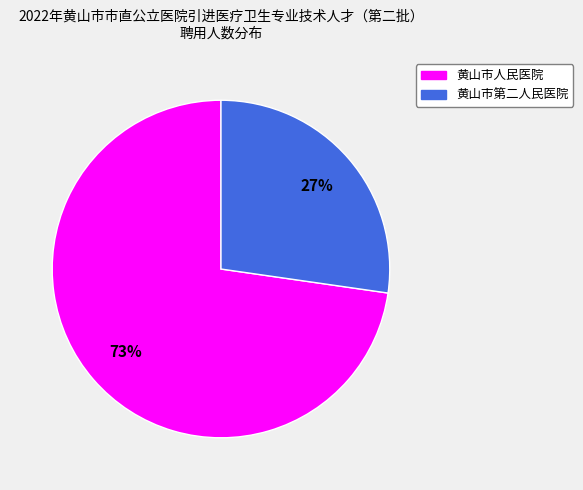

Count the number of slices in the pie.

2